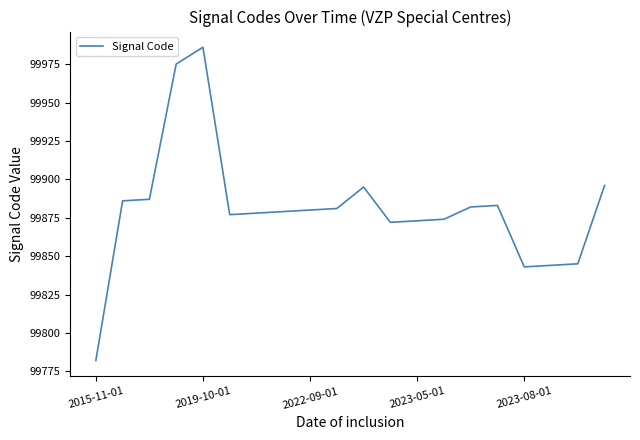

What is the smallest value displayed?

99782